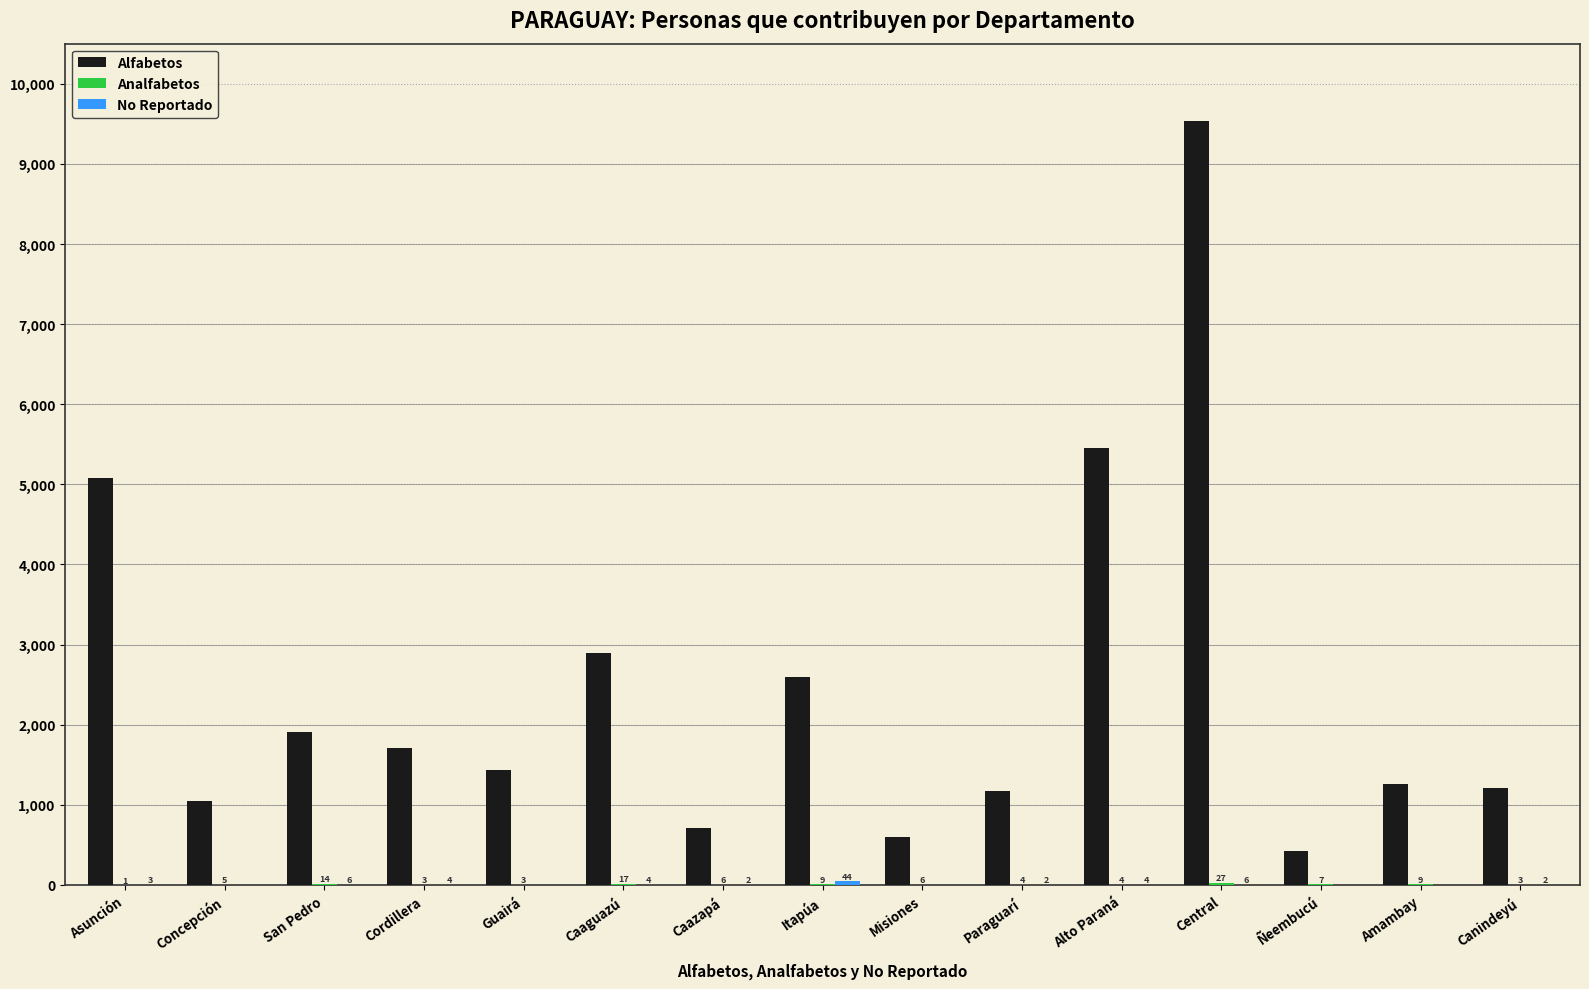

What is the spread (max minus min) of values at Asunción?

5081